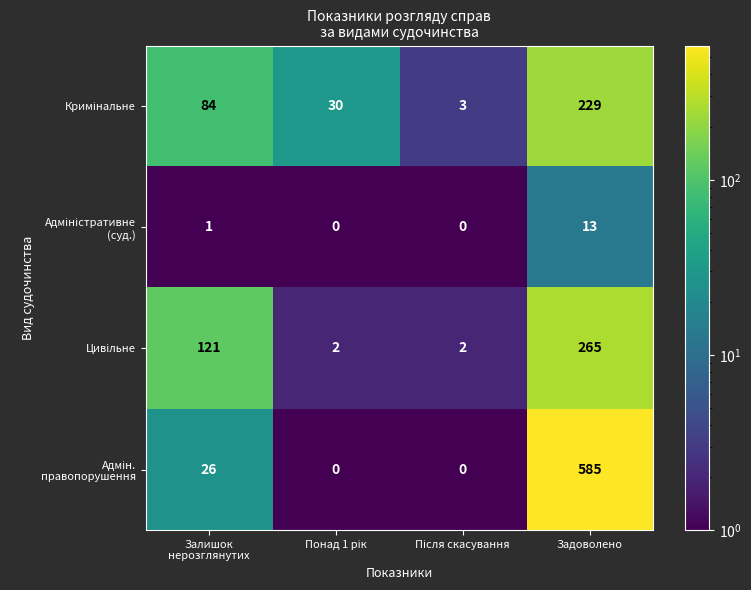

What is the greatest value displayed?

585